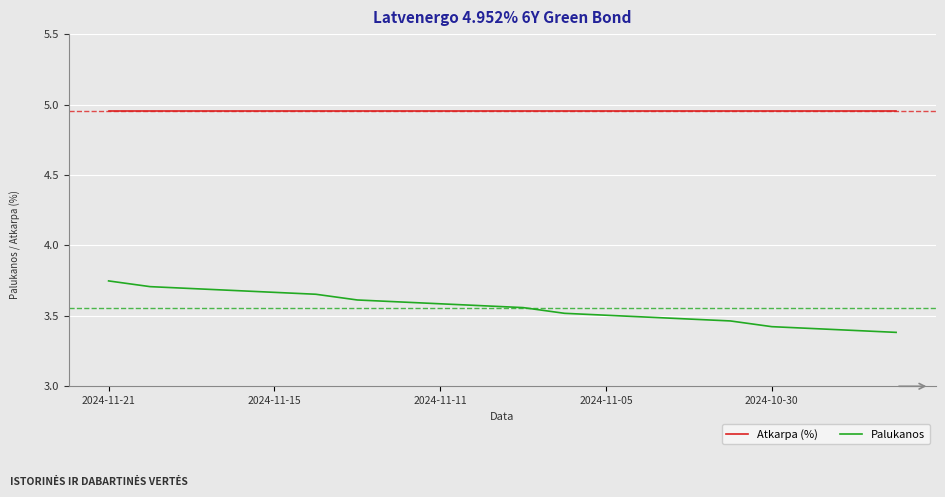

What is the minimum value shown in the chart?

3.4